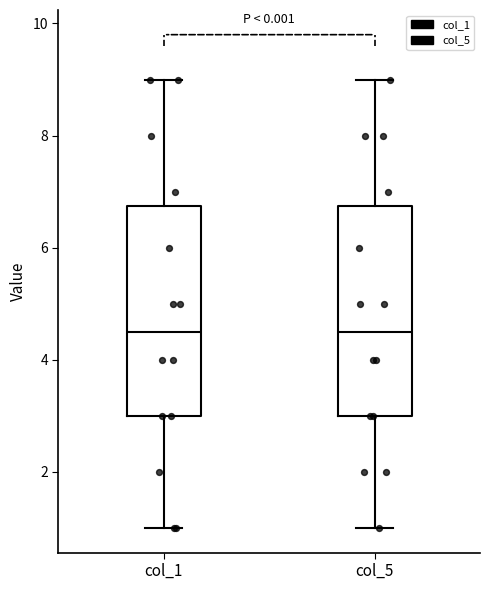

Reading left to right, read every box against the y-axis: the position of its median line, the range the box covers, and the ends of its whiskers. The values are not printed on the chart, so give them approximately, as read against the axis.

col_1: median 4.6, box 3.0 to 6.8, whiskers 1.0 to 9.0
col_5: median 4.6, box 3.0 to 6.8, whiskers 1.0 to 9.0